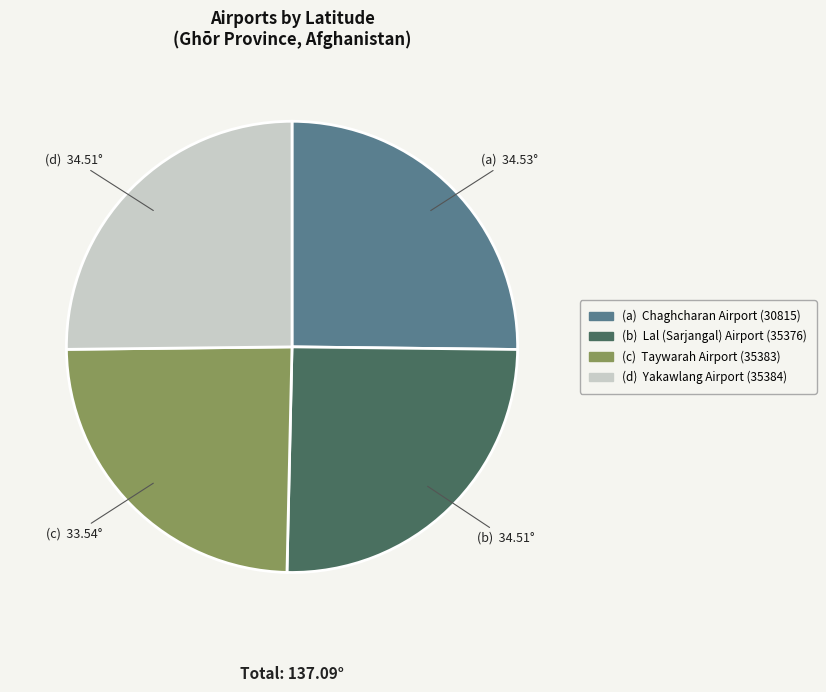

Is there a majority slice in this chart?

No